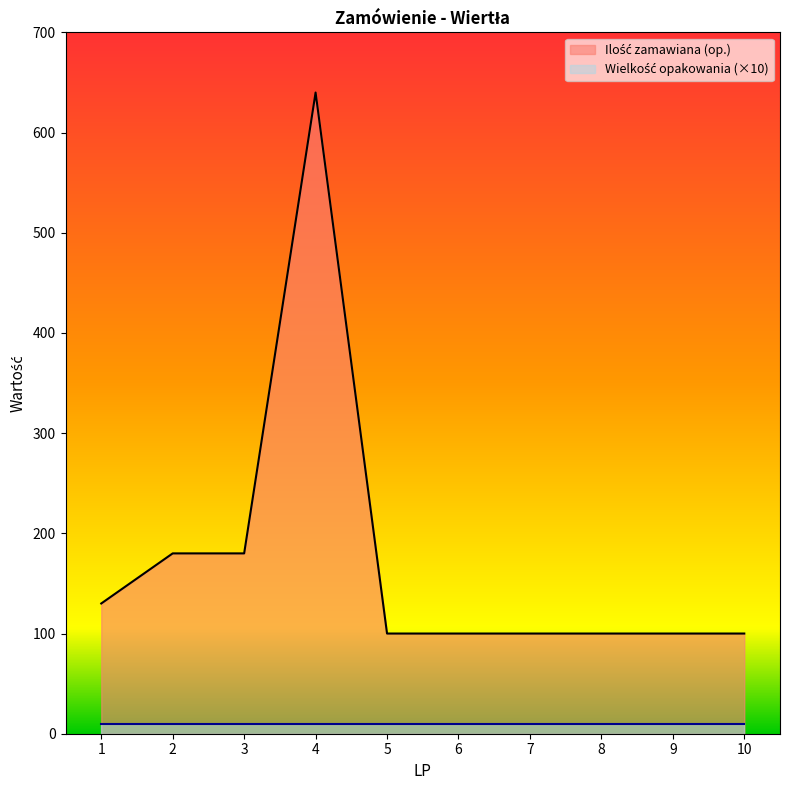

Reading left to right, what are all the values shown in this chart?

130	180	180	640	100	100	100	100	100	100